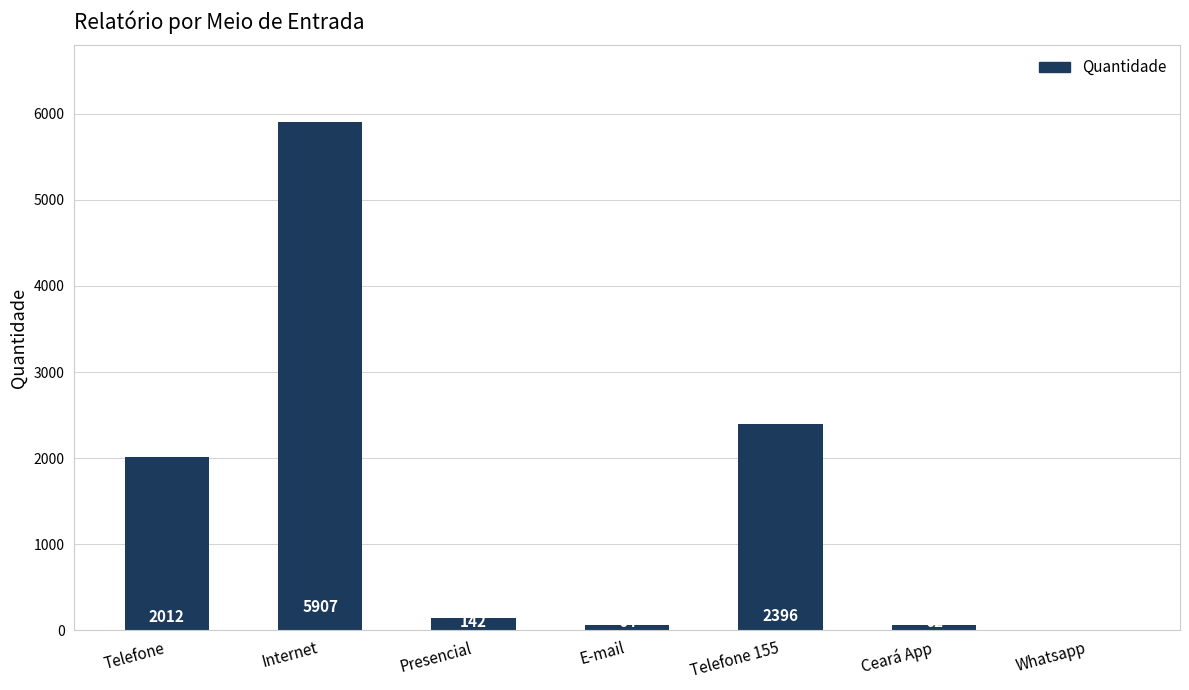

What is the sum of the values at Telefone and Ceará App?

2074